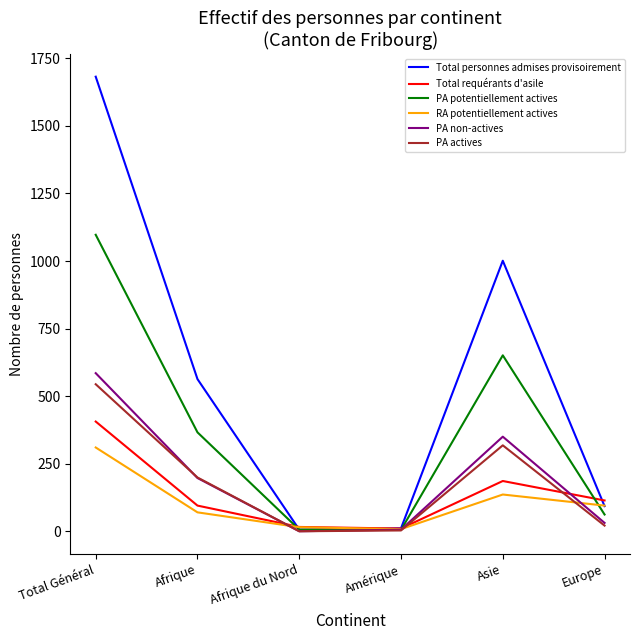

What position from the right is Amérique?

3